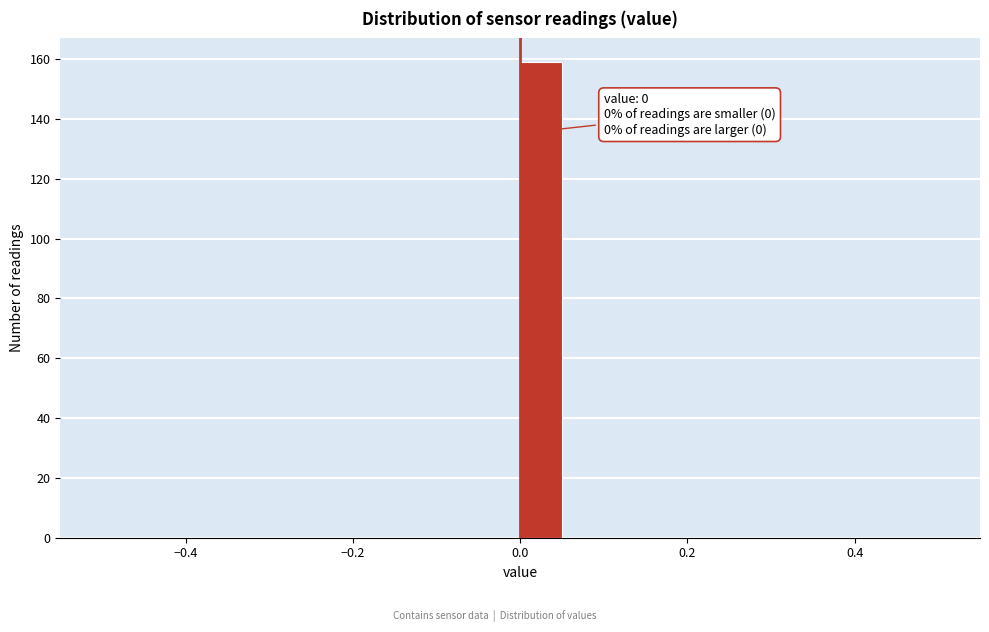

Read against the x-axis, roughly where is the centre of the tallest bar?

0.02